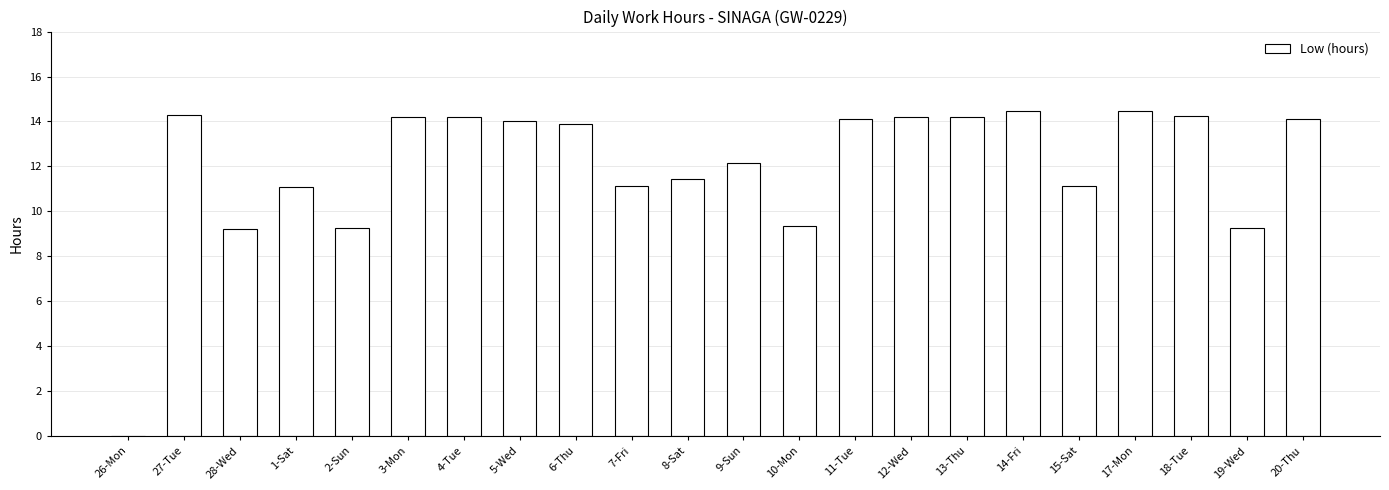

How many data points does each series have?

22